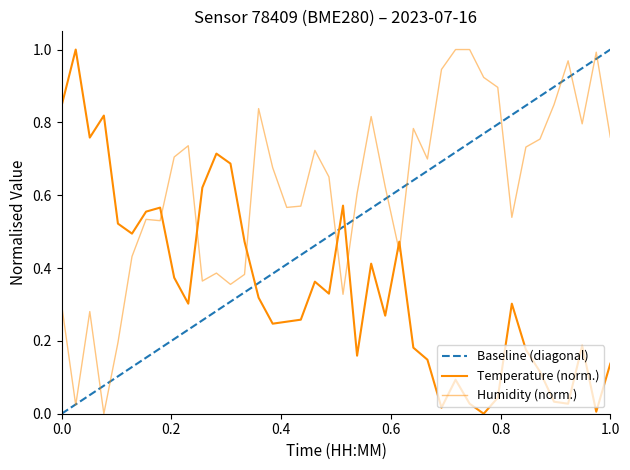

The temperature series shows 0.5 at 00:59. True or false?

True